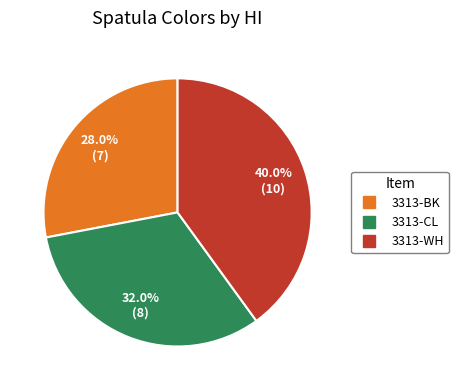

How many slices are in this pie chart?

3